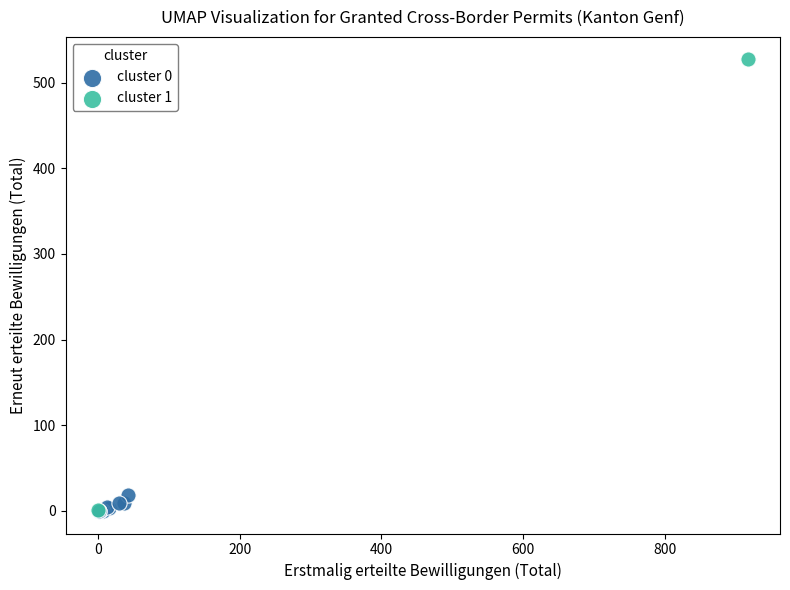

What are all the series names shown in the legend?

cluster 0, cluster 1